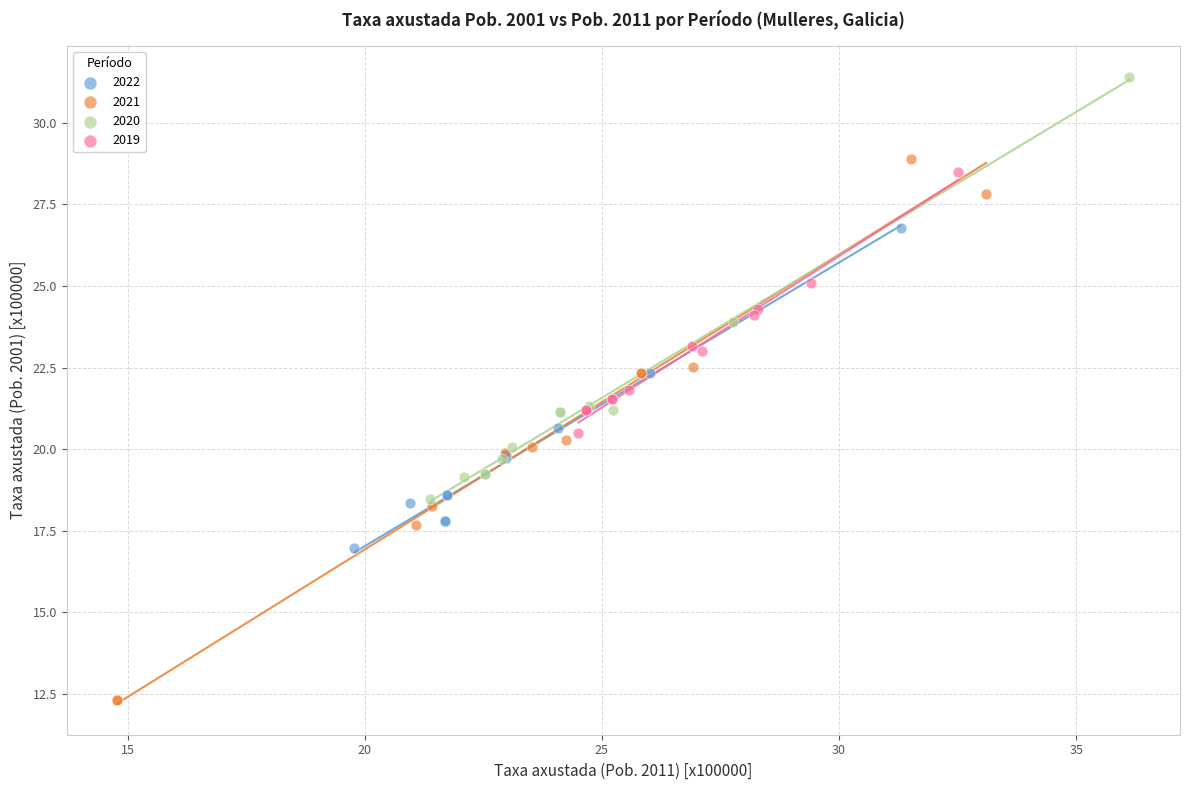

Which series has the widest spread of Y values?

2021